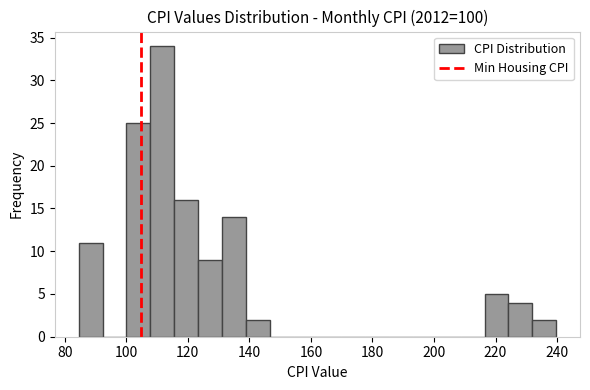

Read against the x-axis, roughly where is the centre of the tallest bar?

112